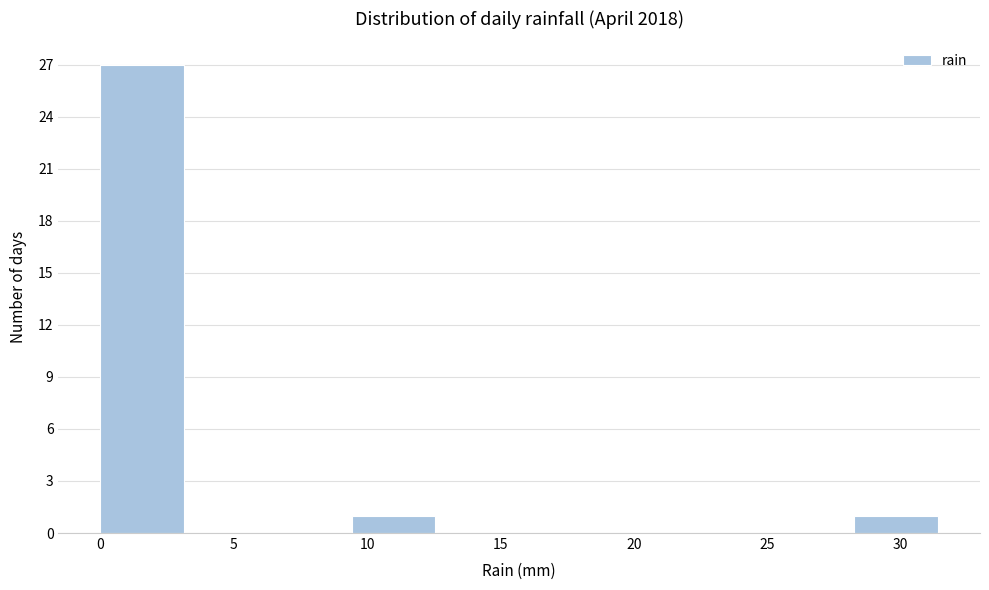

Reading left to right, list every bar in this chart as the range it spans on the x-axis followed by its height. Neither the bar edges nor the heights are printed on the chart, so give them approximately, as read against the axes.

0.0 to 3.0: 27
3.0 to 6.5: 0
6.5 to 9.5: 0
9.5 to 12.5: 1
12.5 to 15.5: 0
15.5 to 19.0: 0
19.0 to 22.0: 0
22.0 to 25.0: 0
25.0 to 28.5: 0
28.5 to 31.5: 1